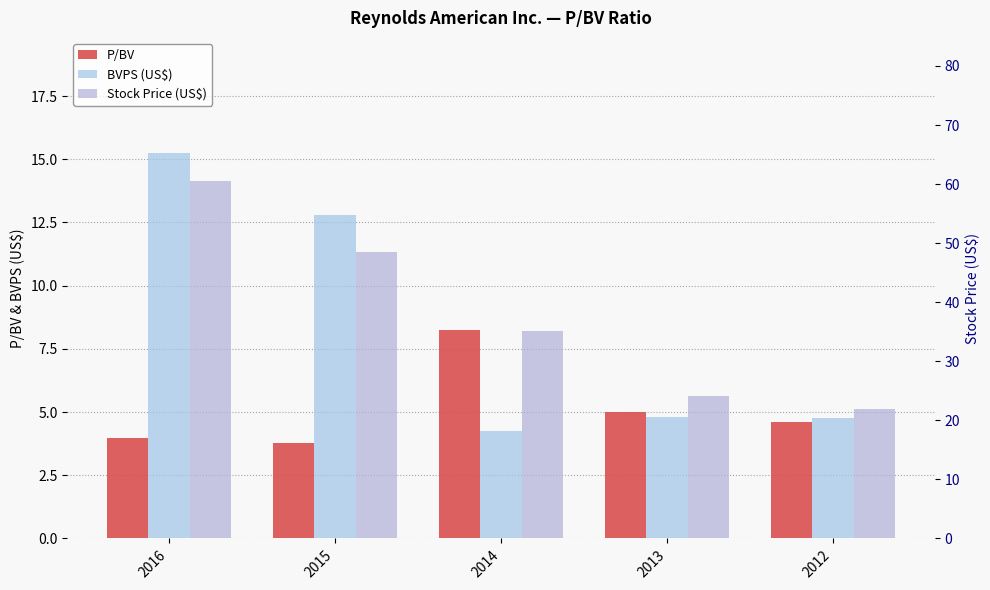

Where does the Stock Price (US$) series first go above 35?

2016